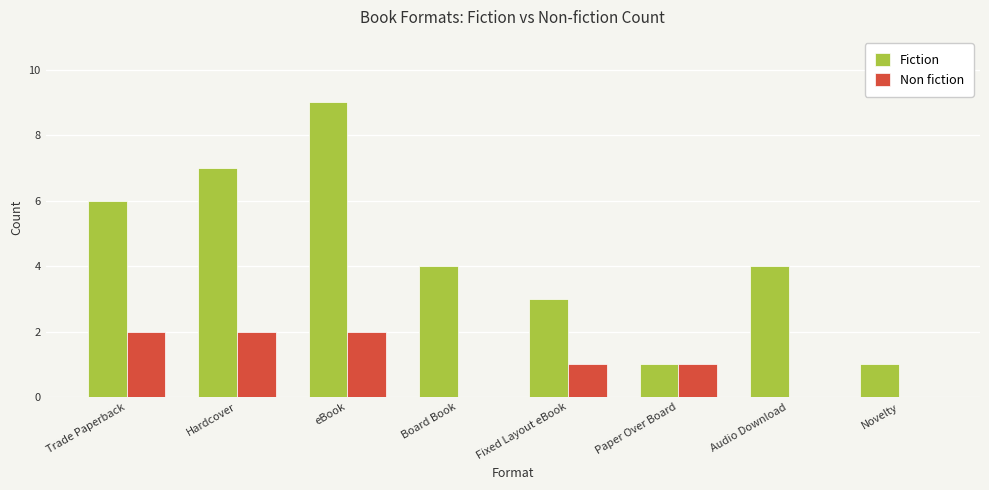

Which series has the largest total across all categories?

Fiction